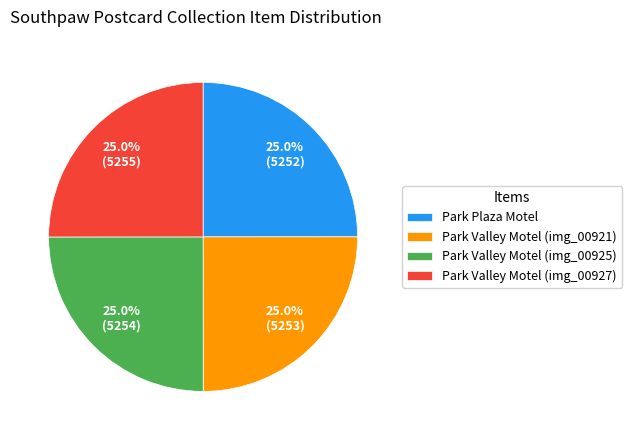

Does any single category account for the majority?

No